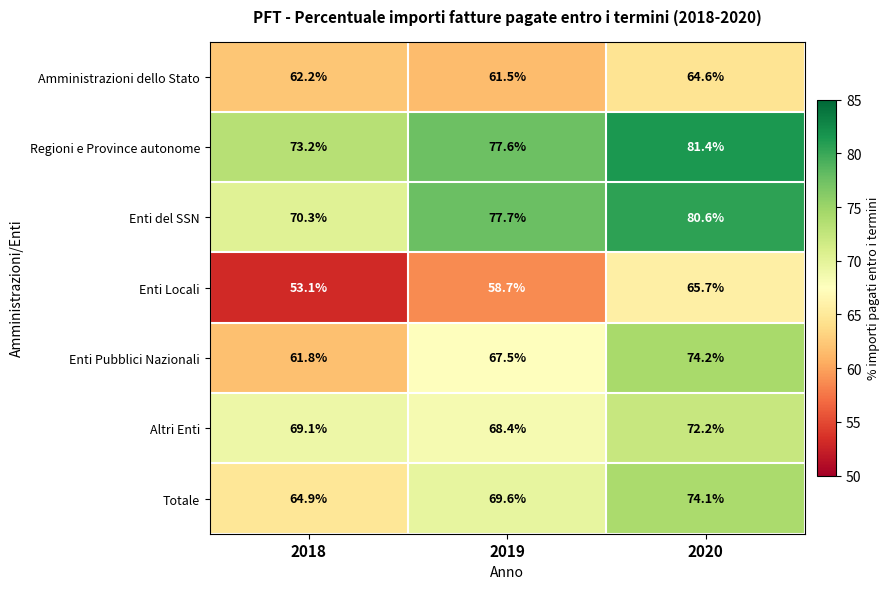

Between 2018 and 2019, which series saw the biggest shift?

Enti del SSN